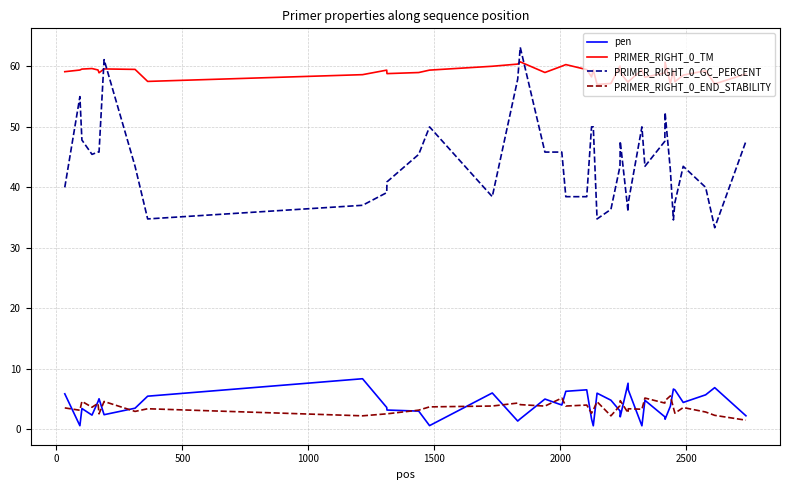

What is the minimum value shown in the chart?

0.6